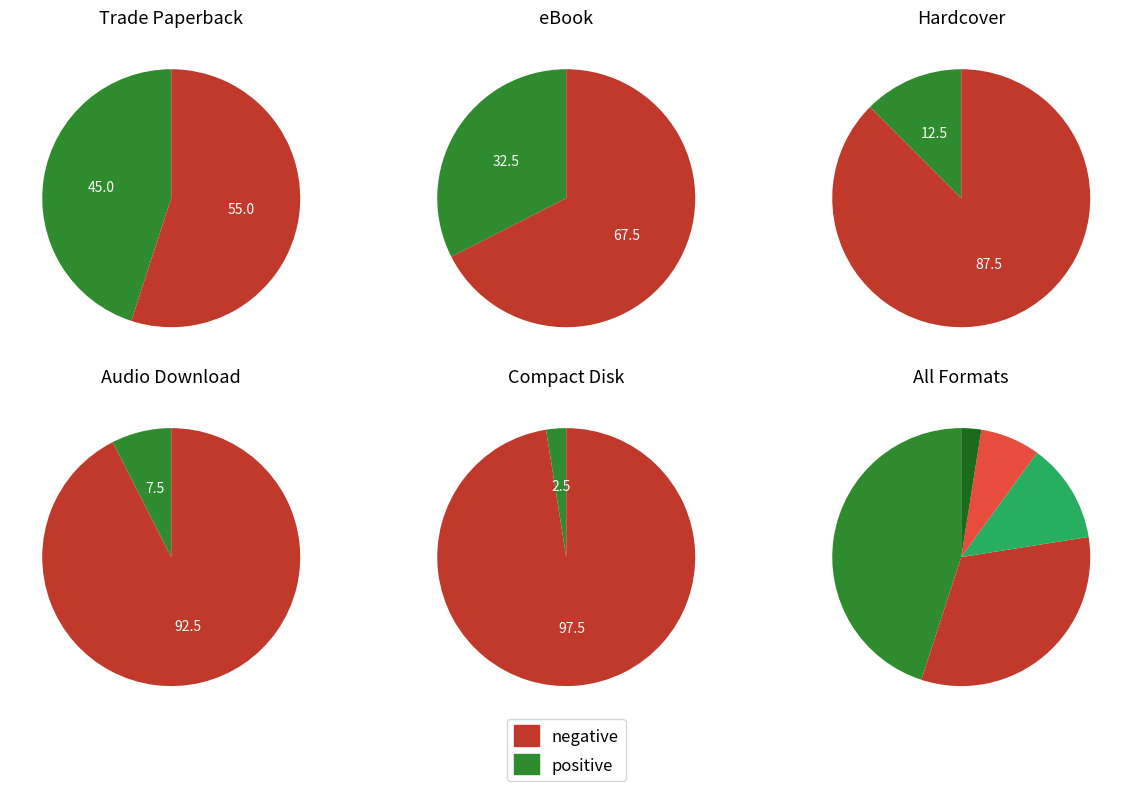

What is the total percentage of Compact Disk and eBook?

35.0%